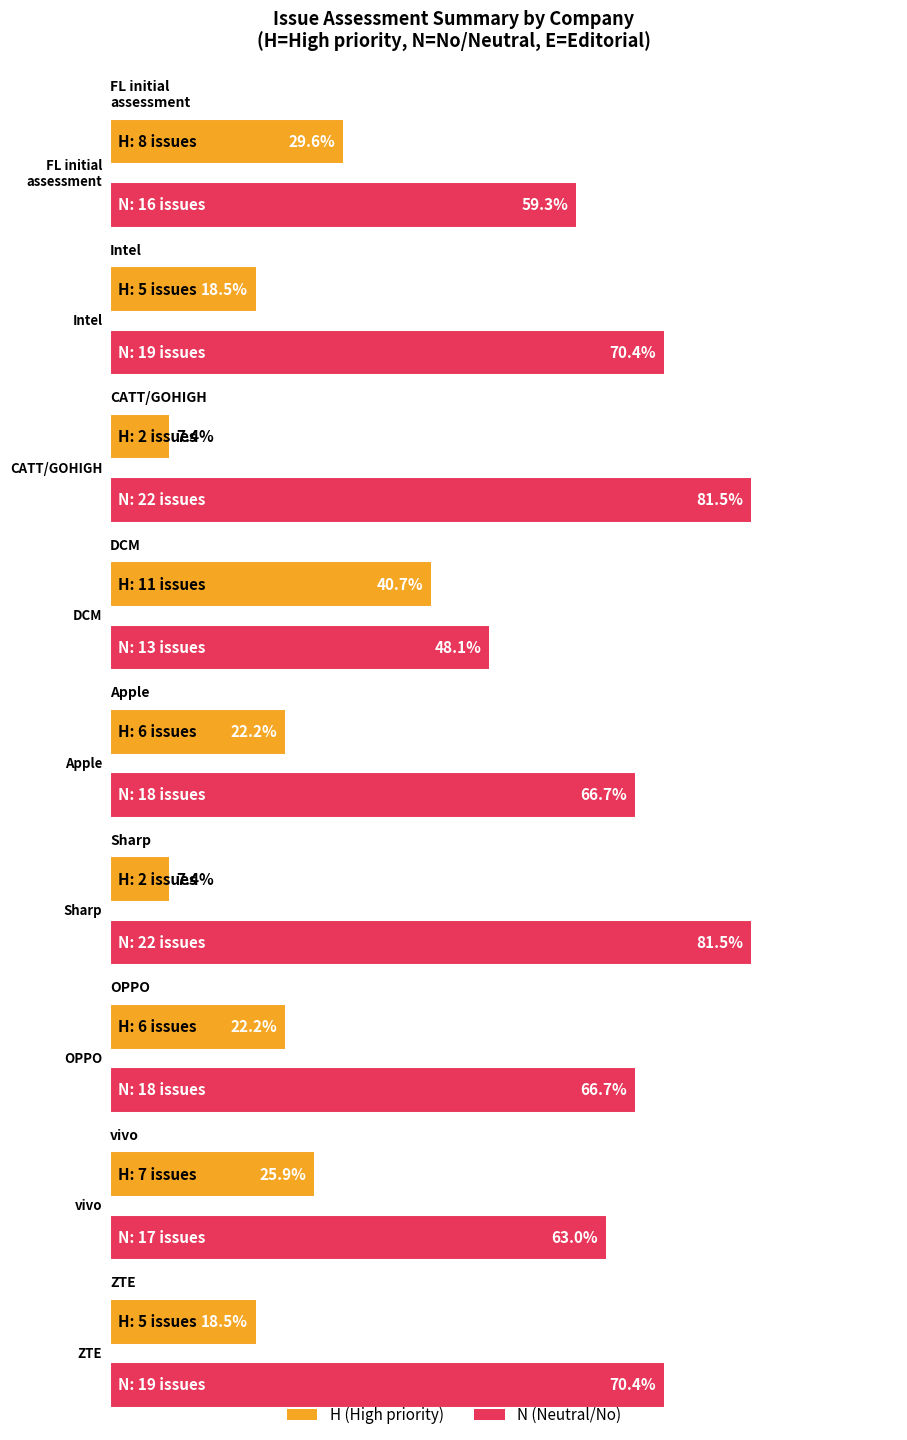

Between 2 and 7, which series saw the biggest shift?

N count